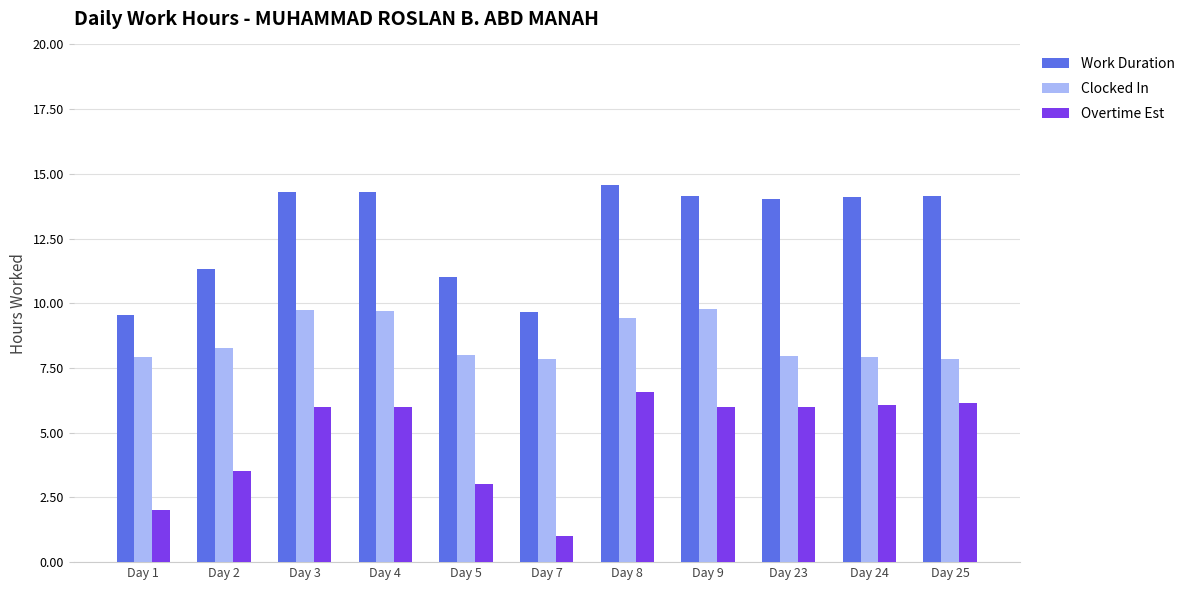

Are the bars grouped side by side (vs. stacked)?

Yes